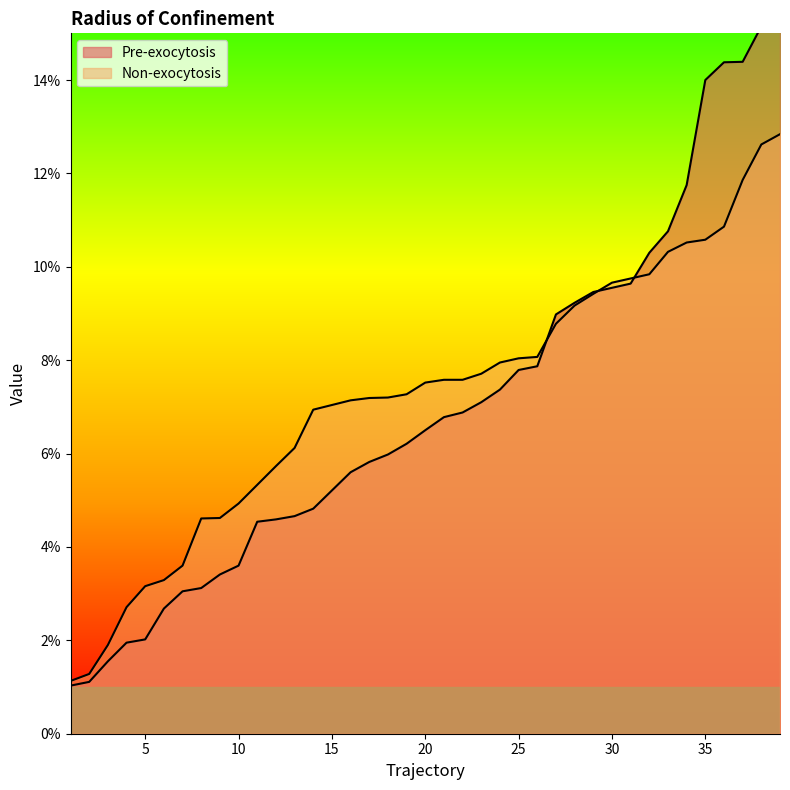

Is it true that Pre-exocytosis equals 0.1 at 13?

False